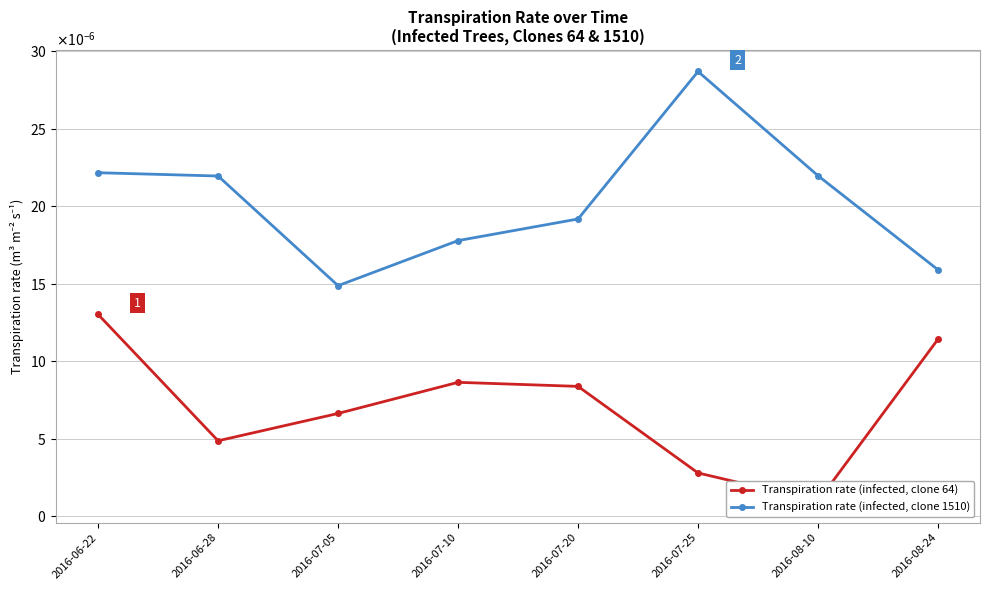

What is the label of the 3rd point from the left?

2016-07-05